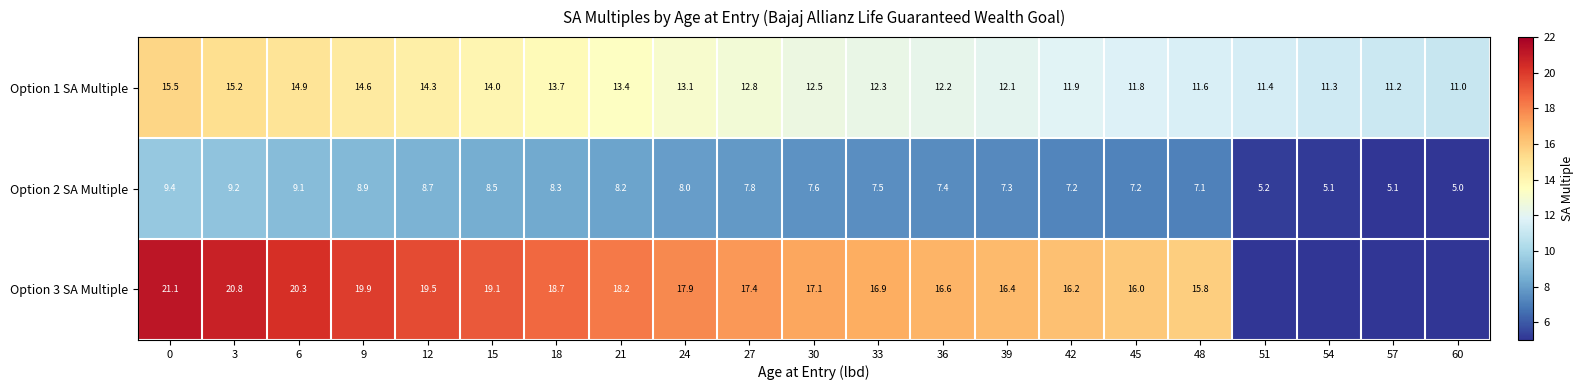

How many distinct data groups are displayed?

3